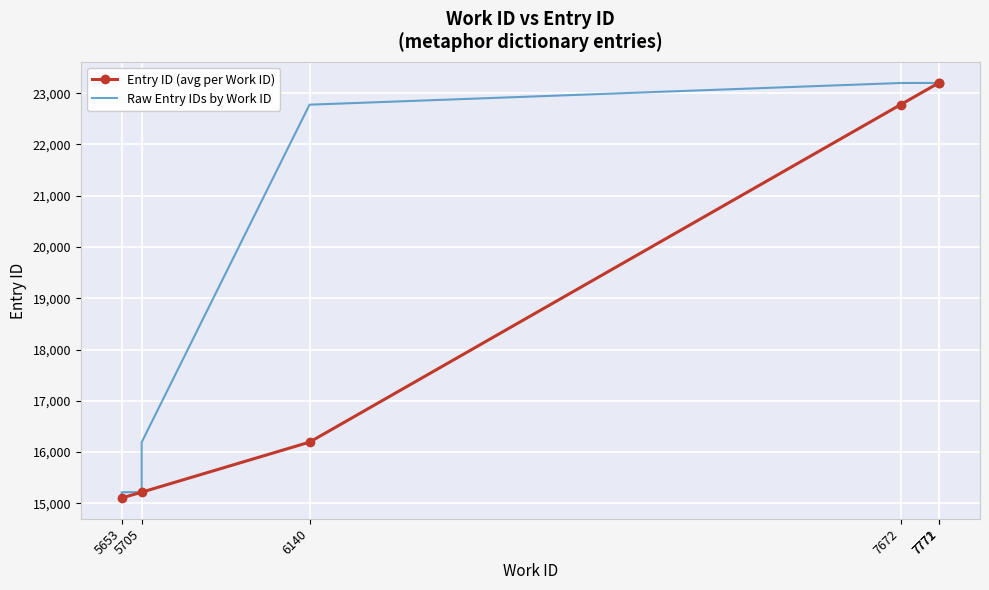

What is the change in value from 6140 to 7771?

+425